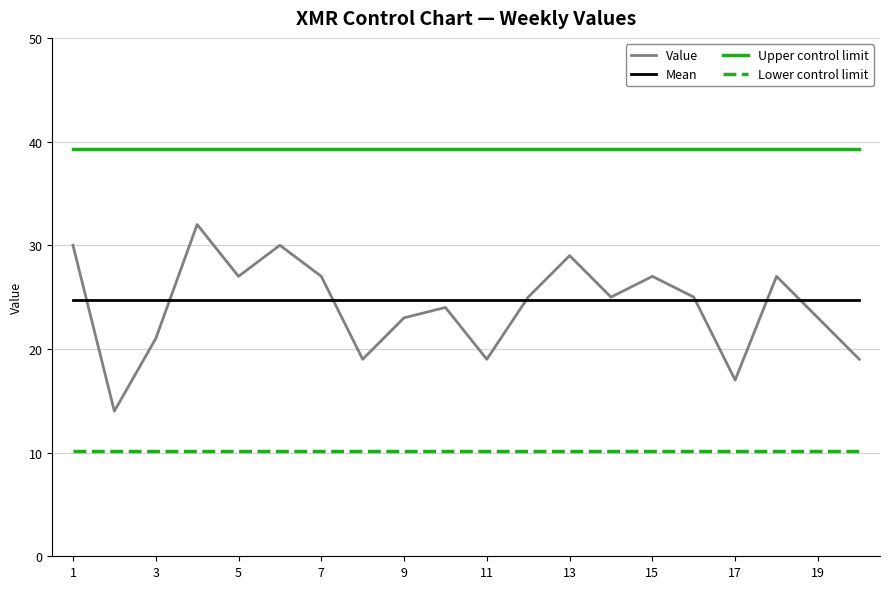

True or false: Mean and Lower control limit cross at least once.

False